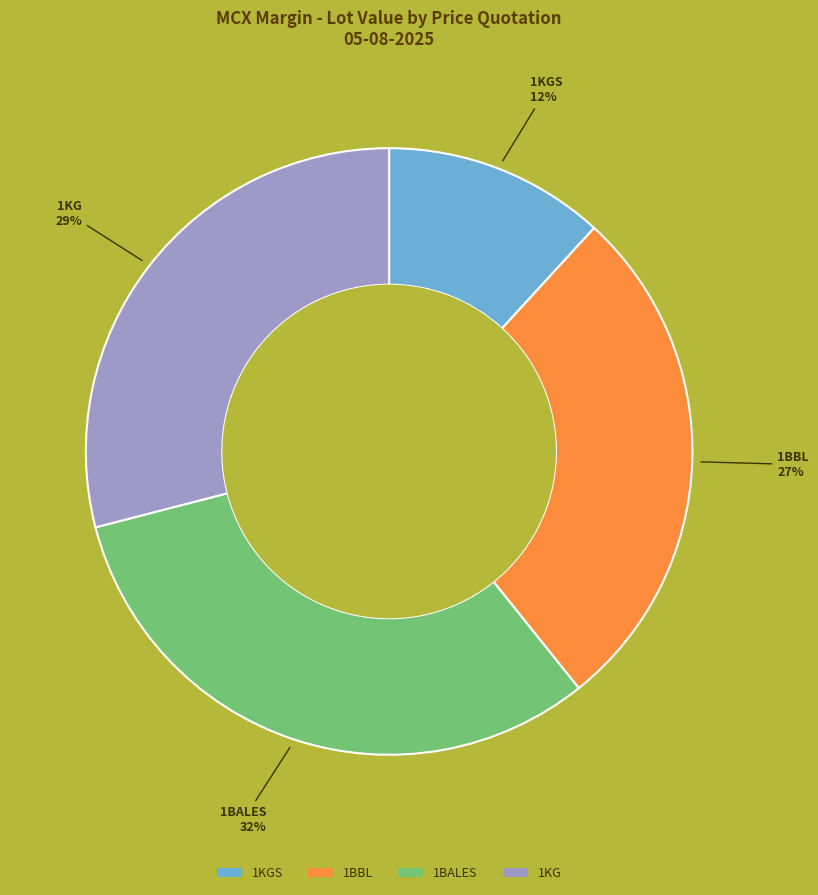

Combined, do 1KGS and 1BBL account for over 50%?

No